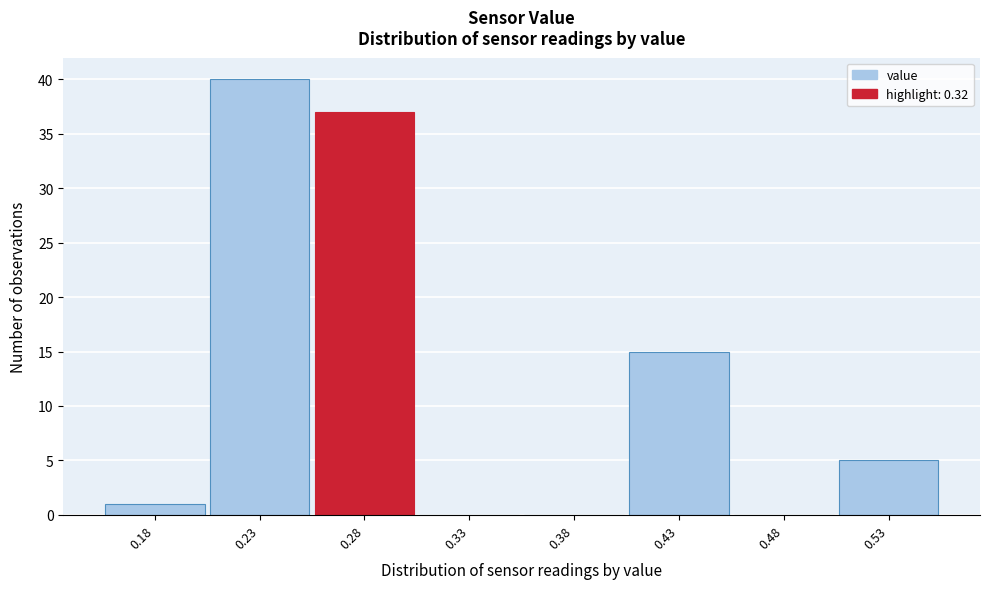

Reading left to right, transcribe all the data shown in this chart.

0.18=1	0.23=40	0.28=37	0.33=0	0.38=0	0.43=15	0.48=0	0.53=5